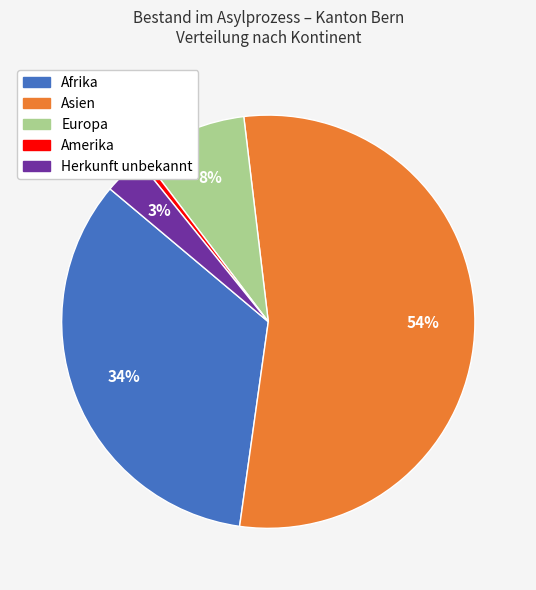

Rank the categories by value from lowest to highest.

Amerika, Herkunft unbekannt, Europa, Afrika, Asien